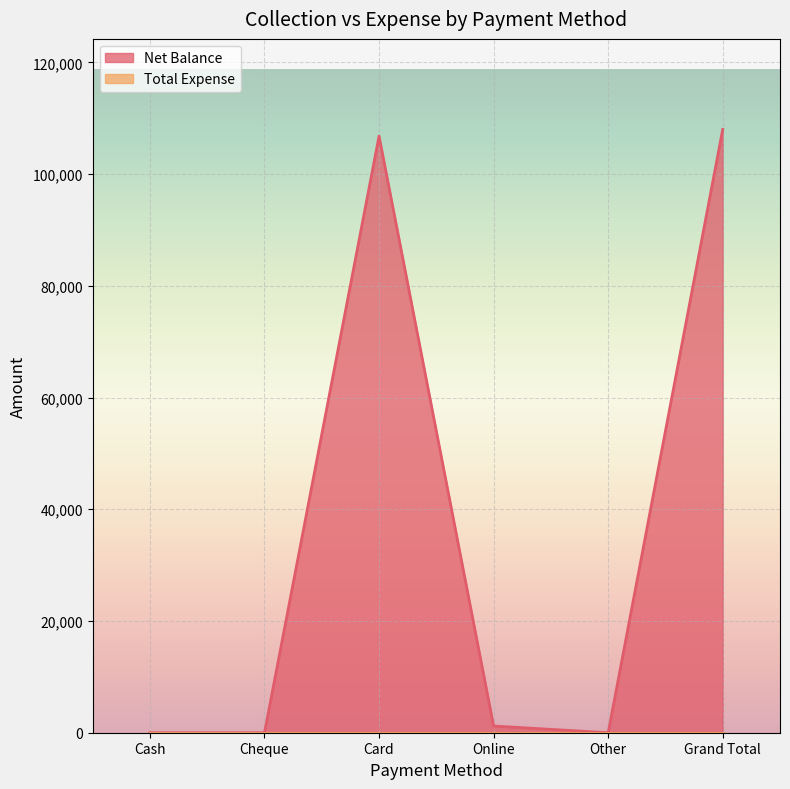

Which has a higher value, Cash or Other?

Cash